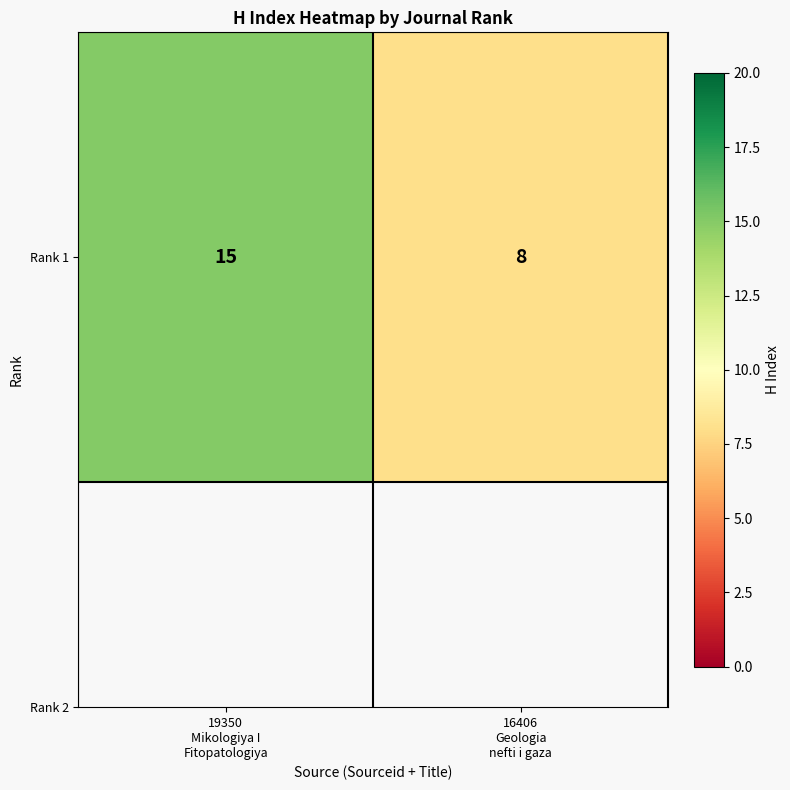

How many series are shown in this chart?

1